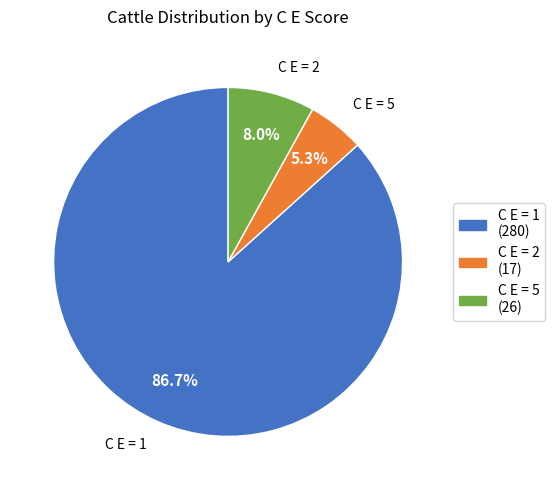

What percentage is the C E = 2 slice, to the nearest percent?

5%